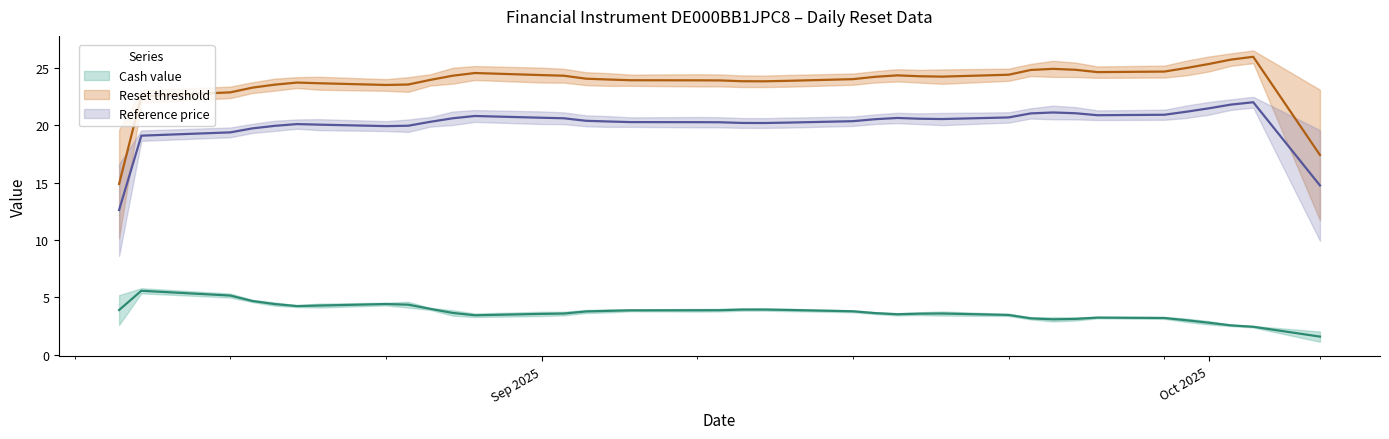

Is it true that Cash value equals 2.5 at 21?

False